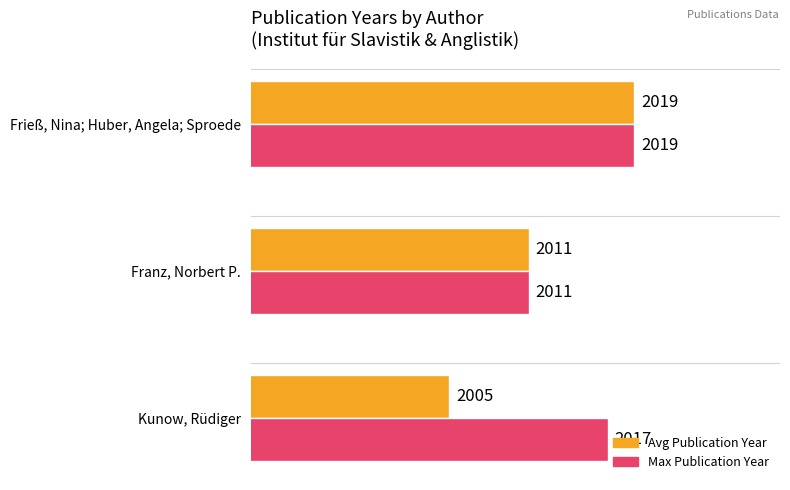

What is the greatest value displayed?

2019